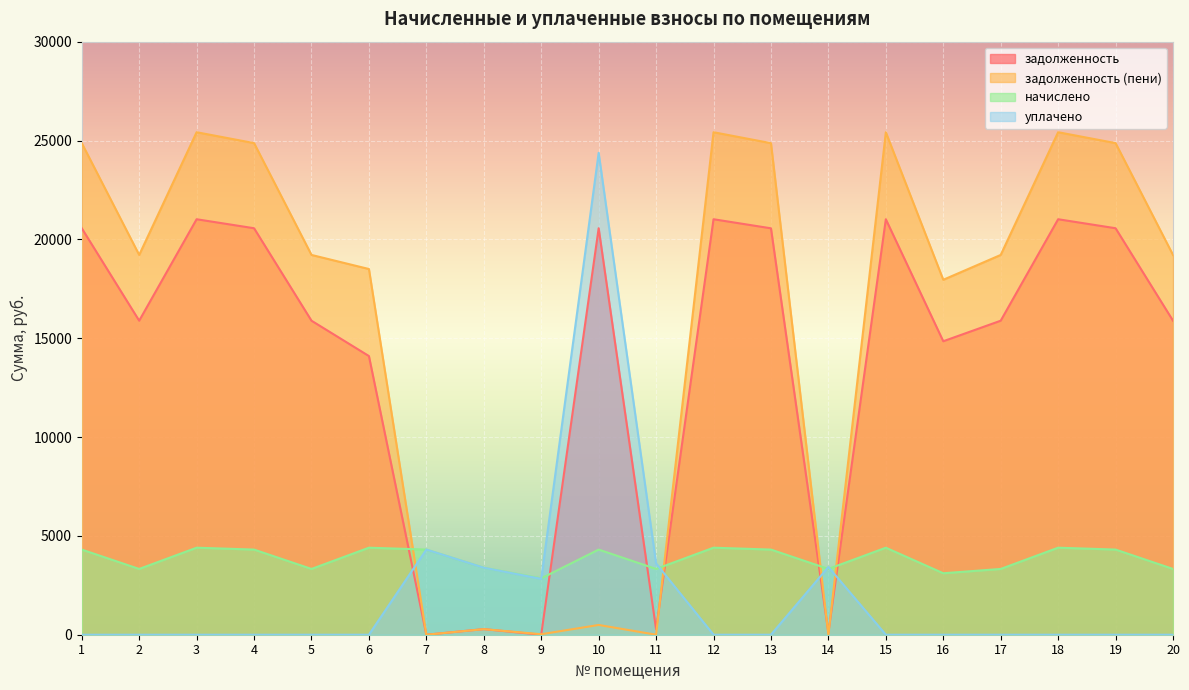

Rank the series at 13 from highest to lowest value.

задолженность (пени), задолженность, начислено, уплачено